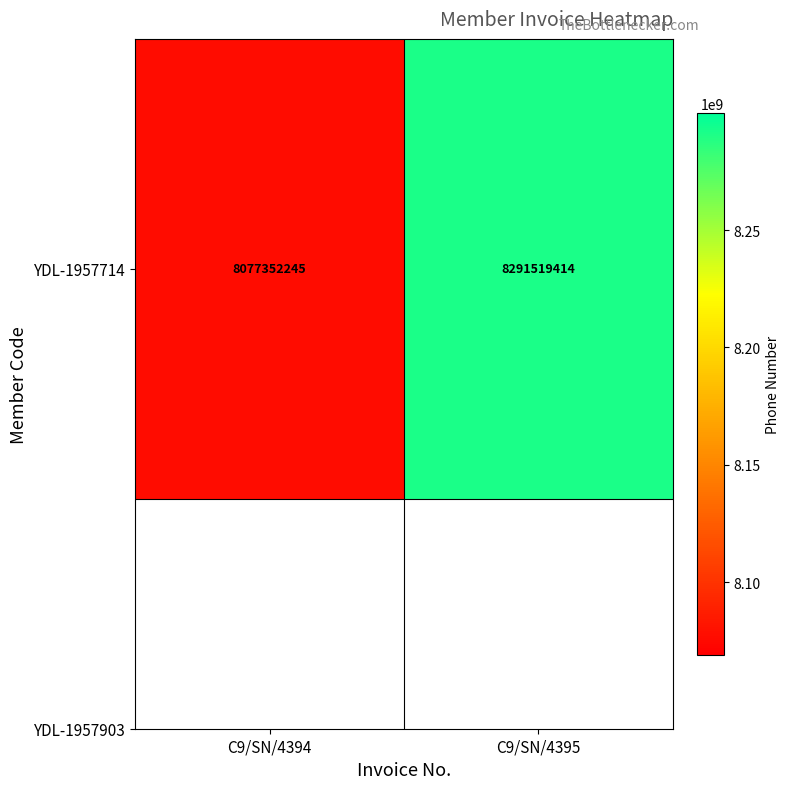

What is the average value?

8184435830